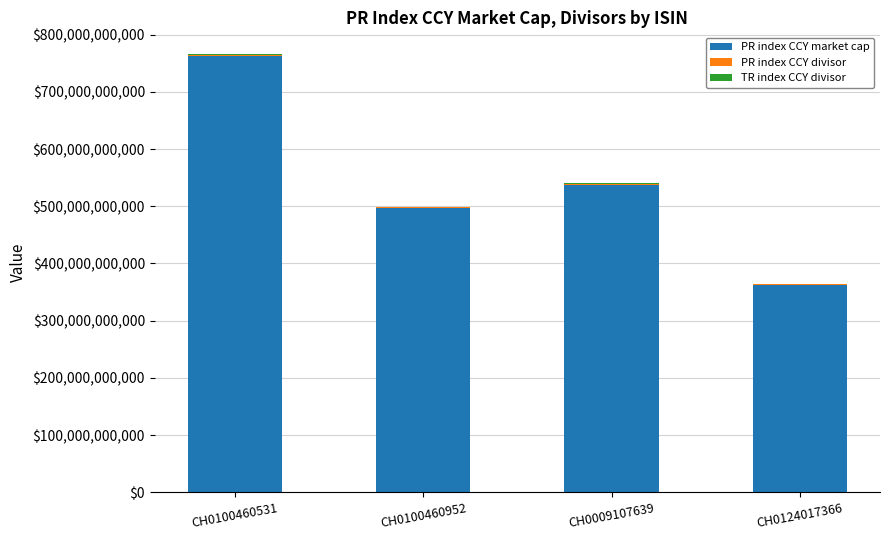

How many series are shown in this chart?

3